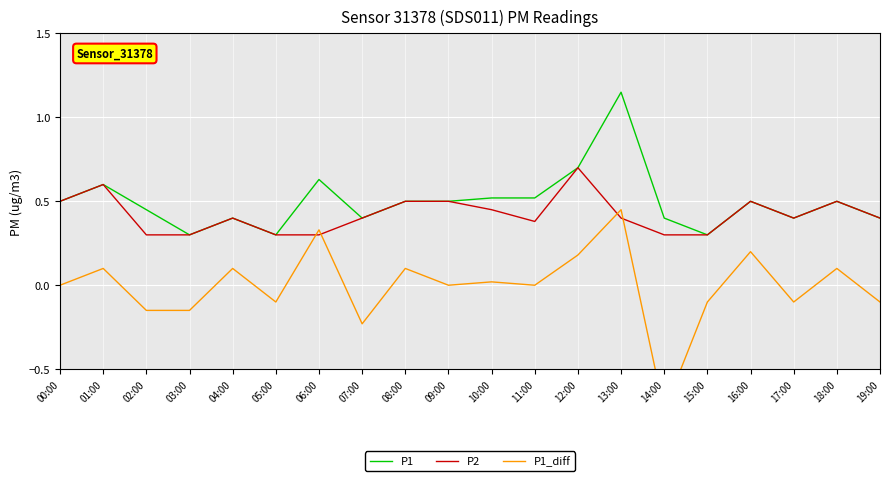

What is the total value across all series at 19:00?

0.7